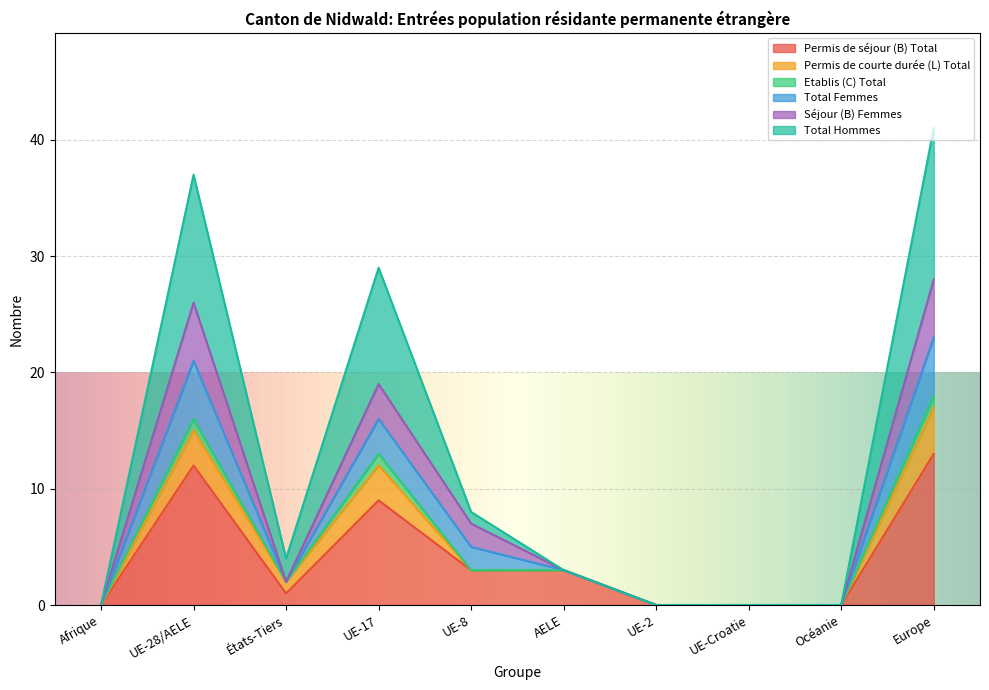

What is the difference between the maximum and minimum values in the Permis de séjour (B) Total series?

13